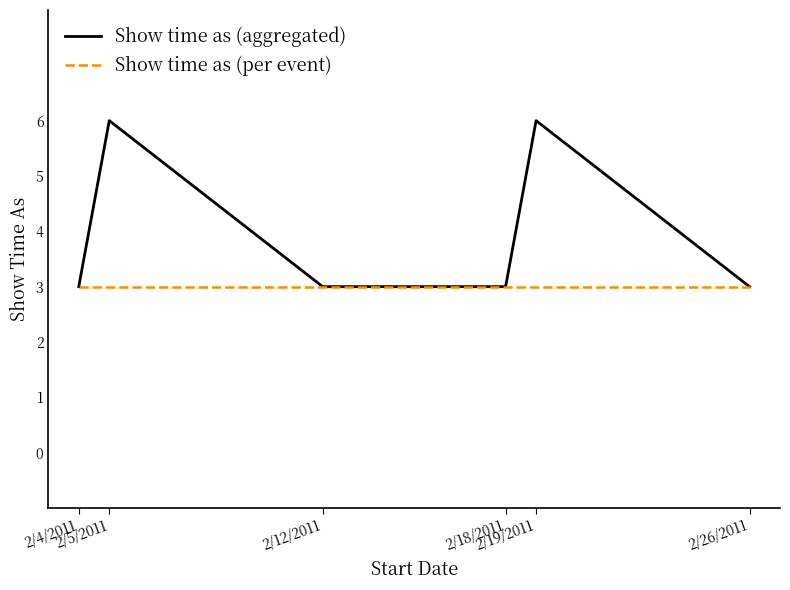

Rank the series by their maximum value, from highest to lowest.

Show time as (aggregated), Show time as (per event)